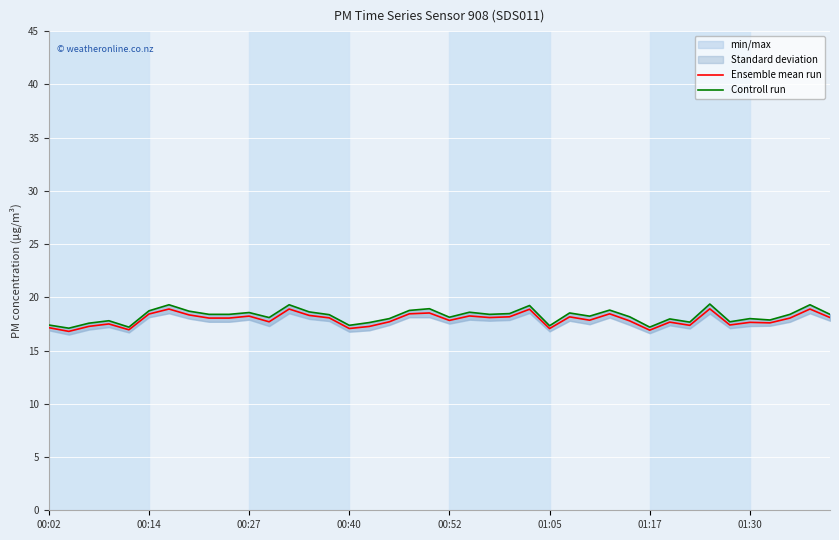

Reading left to right, what are all the values shown in this chart?

Ensemble mean run: 17.1	16.8	17.3	17.5	16.9	18.4	18.9	18.4	18.0	18.0	18.2	17.7	18.9	18.3	18.1	17.1	17.3	17.7	18.4	18.5	17.8	18.2	18.1	18.2	18.9	17.1	18.2	17.9	18.5	17.8	16.9	17.7	17.4	18.9	17.4	17.6	17.6	18.0	18.9	18.1
Controll run: 17.4	17.1	17.6	17.8	17.2	18.7	19.3	18.7	18.4	18.4	18.6	18.1	19.3	18.6	18.4	17.4	17.6	18.0	18.8	18.9	18.1	18.6	18.4	18.5	19.2	17.3	18.5	18.2	18.8	18.2	17.2	18.0	17.7	19.4	17.7	18.0	17.9	18.4	19.3	18.4